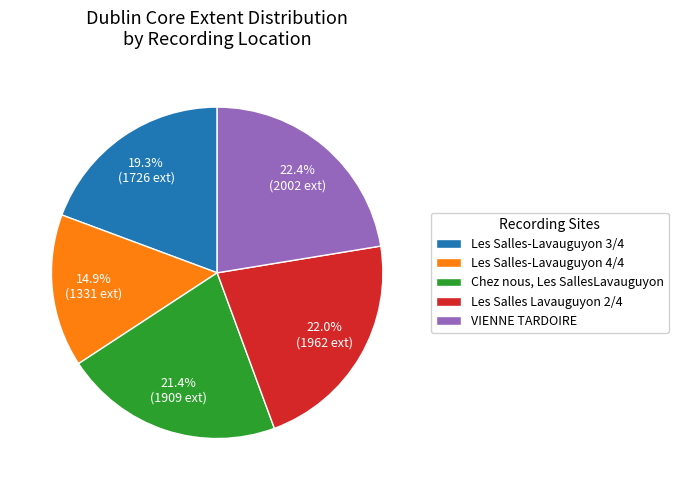

Combined, do Les Salles-Lavauguyon 4/4 and Chez nous, Les SallesLavauguyon account for over 50%?

No